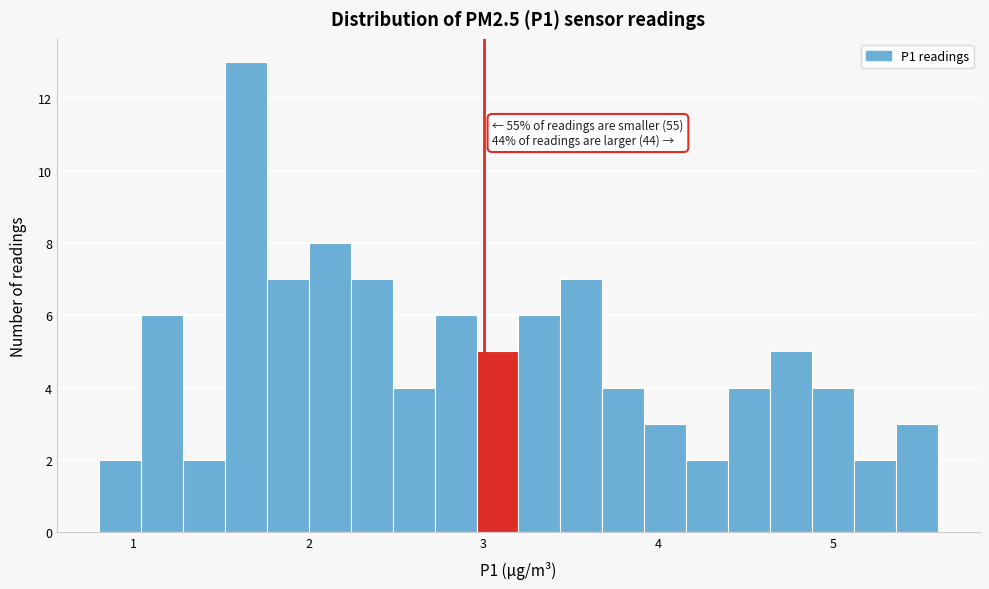

Read against the x-axis, roughly where is the centre of the tallest bar?

1.6